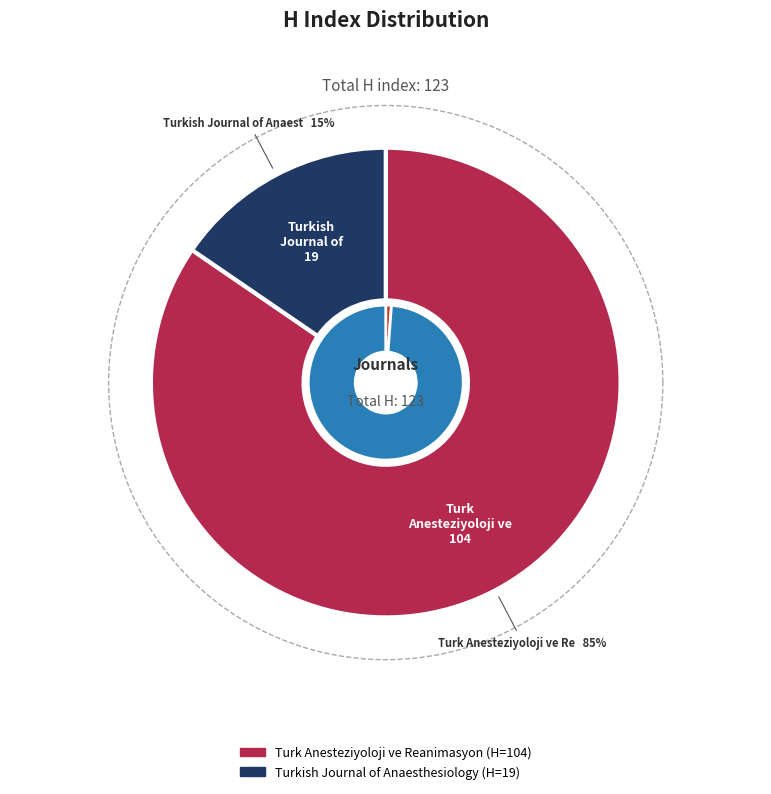

Between Turkish Journal of Anaesthesiology and Turk Anesteziyoloji ve Reanimasyon, which is larger?

Turk Anesteziyoloji ve Reanimasyon